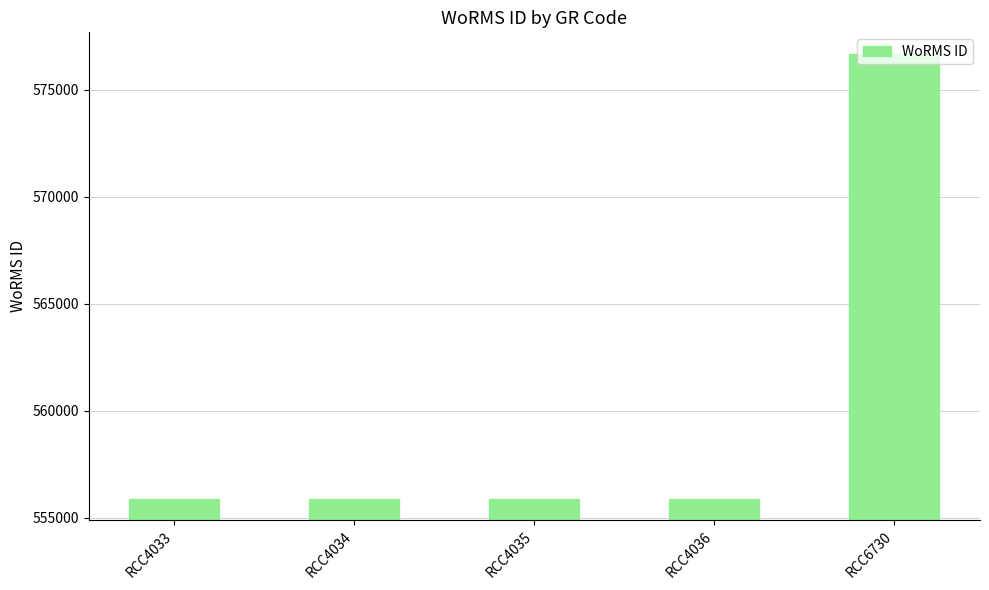

What is the approximate value at RCC4033, to the nearest 50?

555900